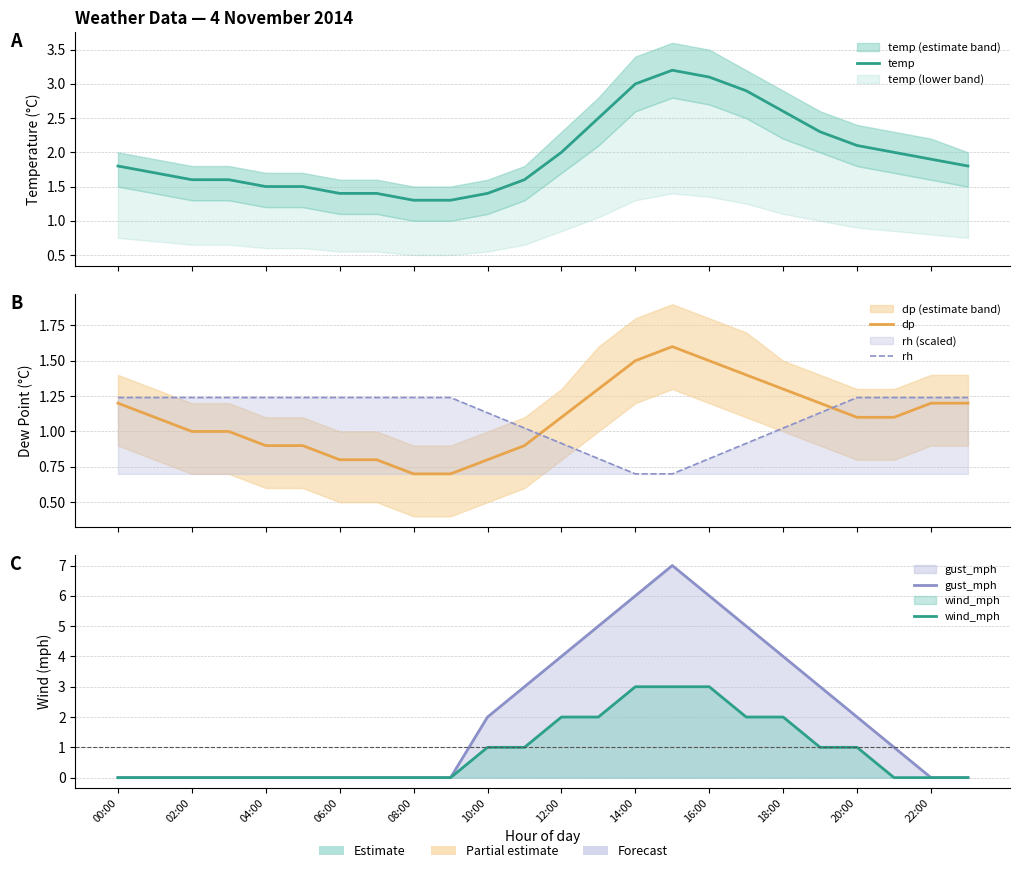

How many distinct data groups are displayed?

5